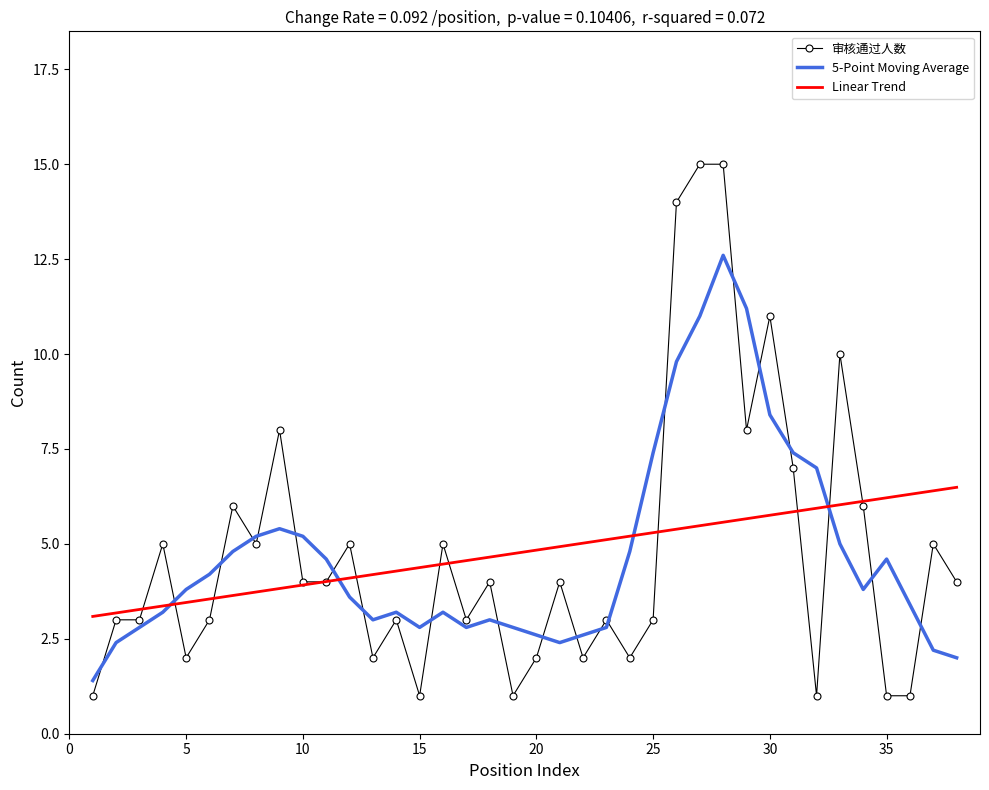

Rank the series by their maximum value, from lowest to highest.

Linear Trend, 5-Point Moving Average, 审核通过人数